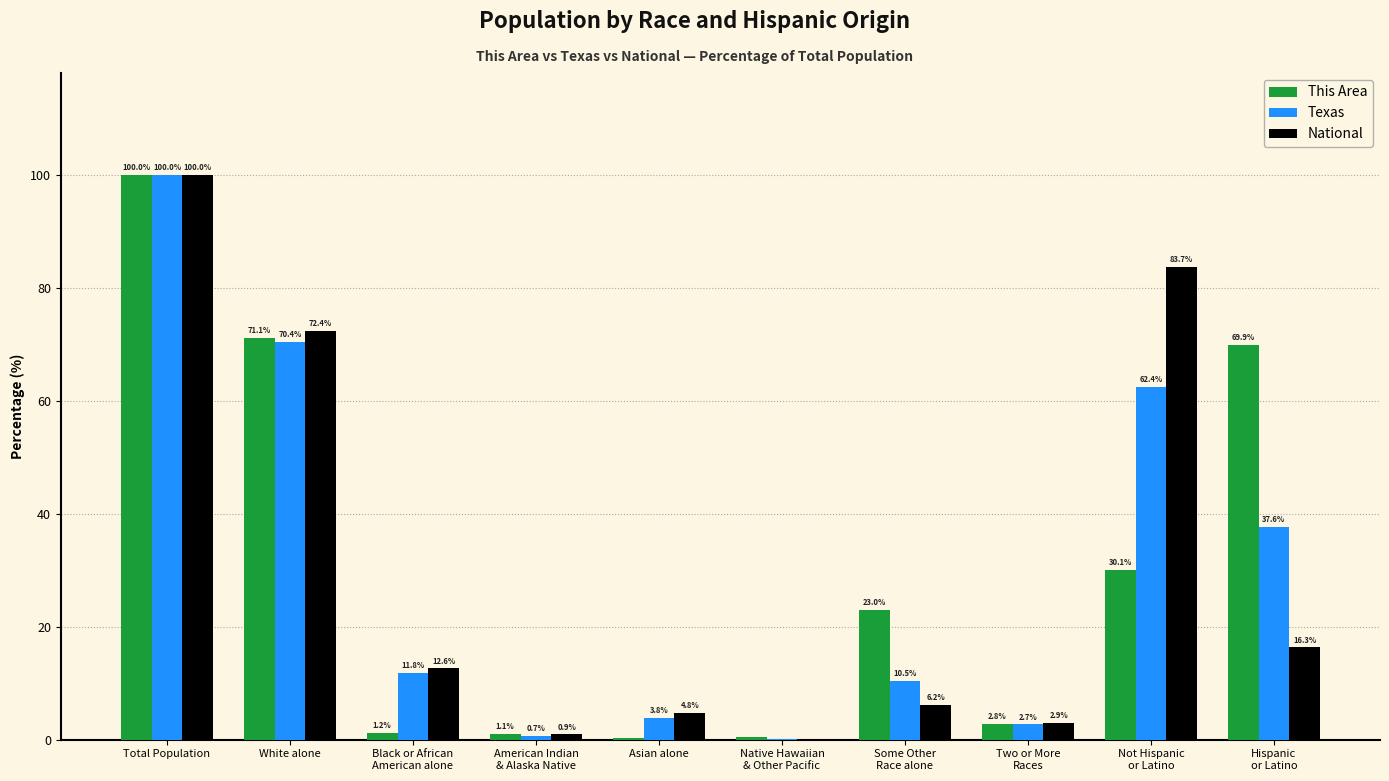

What is the sum of all Texas values?

300.0